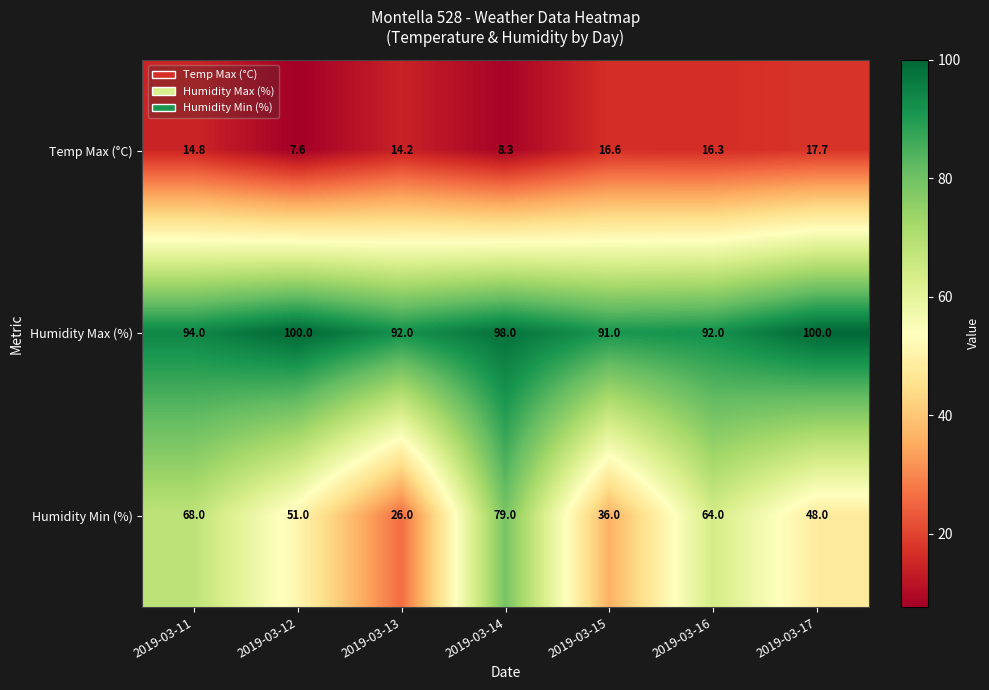

Reading left to right, what are all the values shown in this chart?

Temp Max (°C): 14.8	7.6	14.2	8.3	16.6	16.3	17.7
Humidity Max (%): 94.0	100.0	92.0	98.0	91.0	92.0	100.0
Humidity Min (%): 68.0	51.0	26.0	79.0	36.0	64.0	48.0